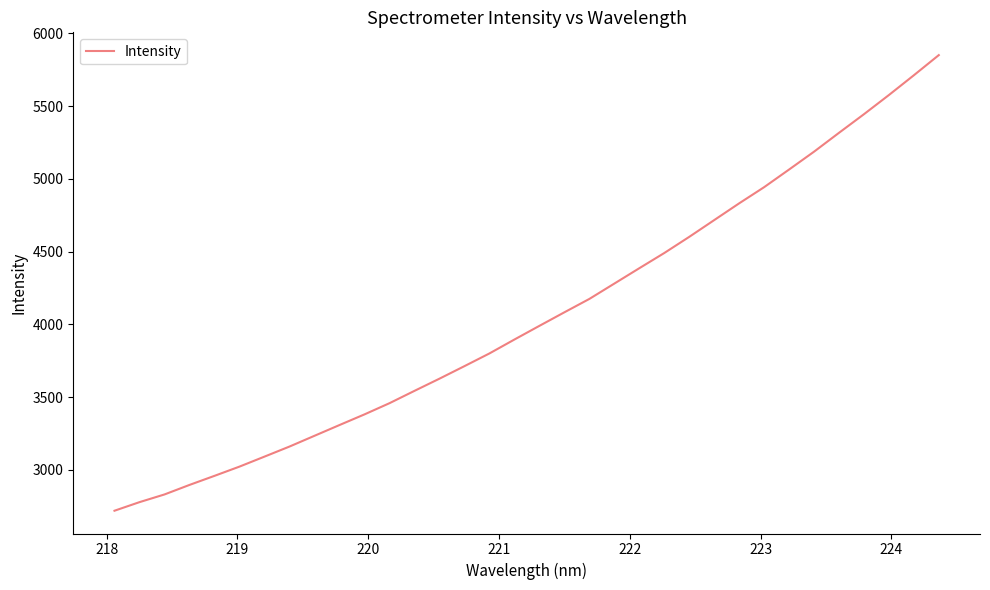

What is the maximum value shown in the chart?

5850.4